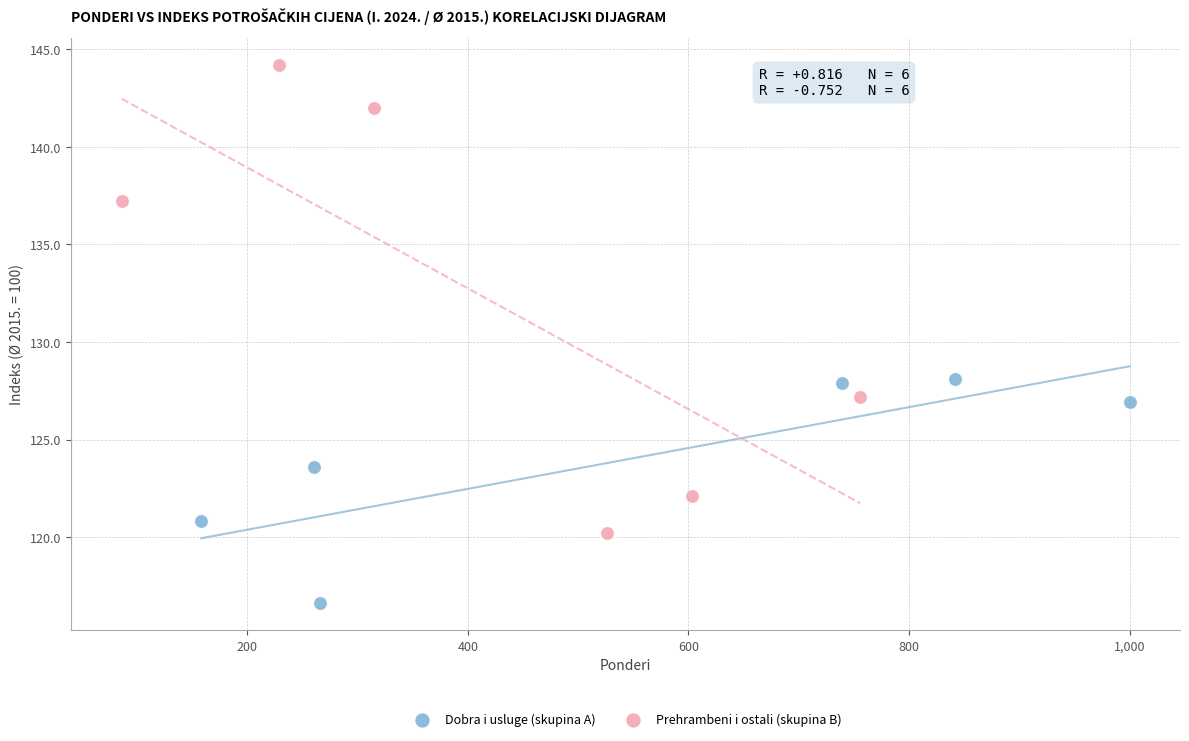

Which series contains the highest Y value?

Prehrambeni i ostali (skupina B)